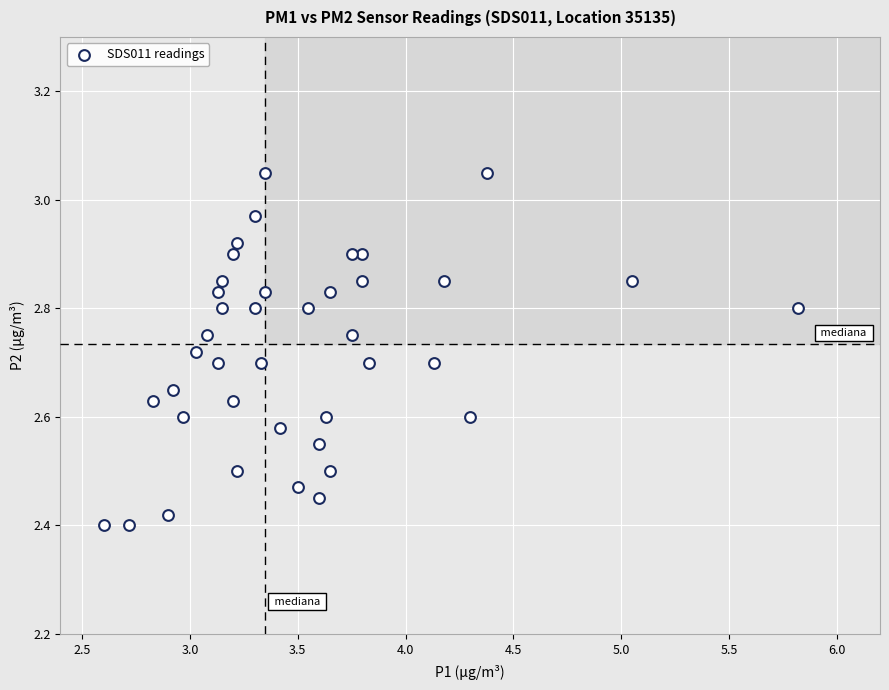

What is the range of X values (max minus min)?

3.2